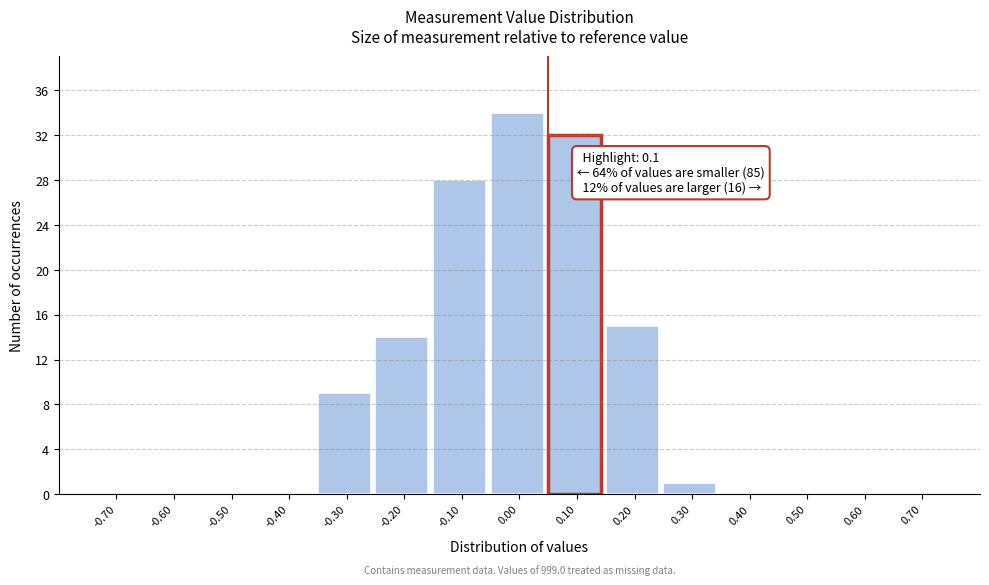

Reading left to right, extract all data points from this chart.

-0.70=0	-0.60=0	-0.50=0	-0.40=0	-0.30=9	-0.20=14	-0.10=28	0.00=34	0.10=32	0.20=15	0.30=1	0.40=0	0.50=0	0.60=0	0.70=0